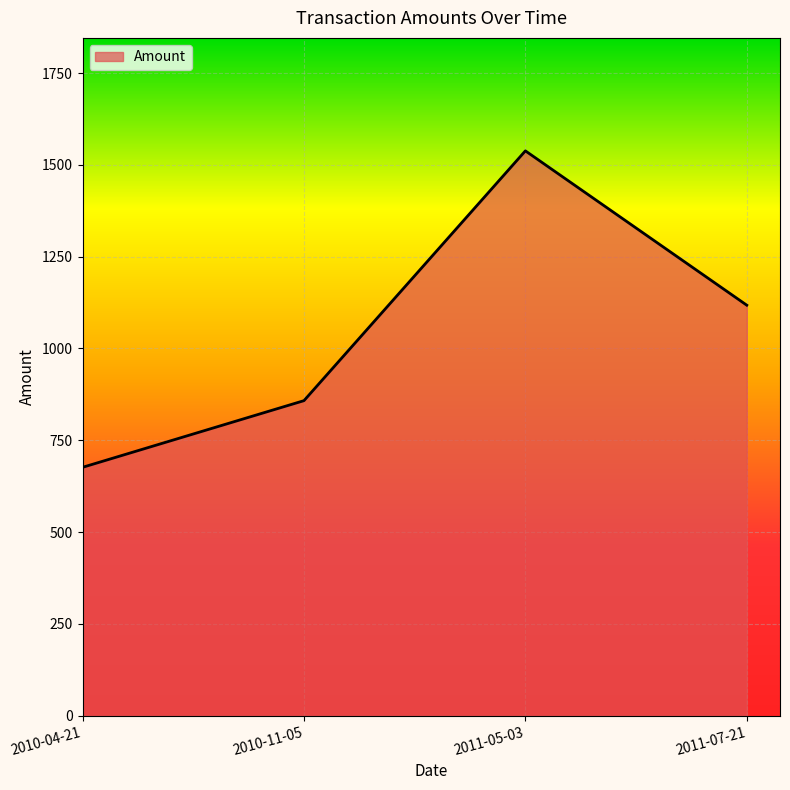

Count the number of values greater than 1117.

2